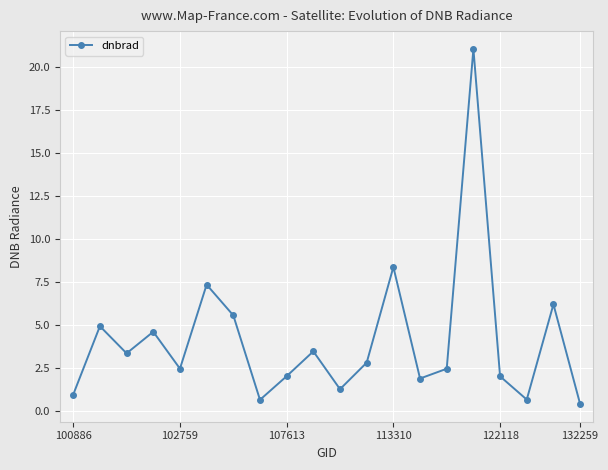

What is the value of the 7th point from the left?

5.6